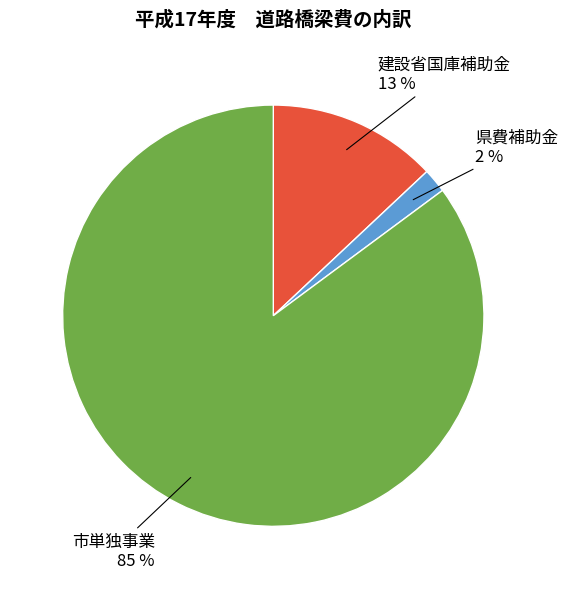

To the nearest percent, what is the combined percentage of 県費補助金 and 市単独事業?

87%